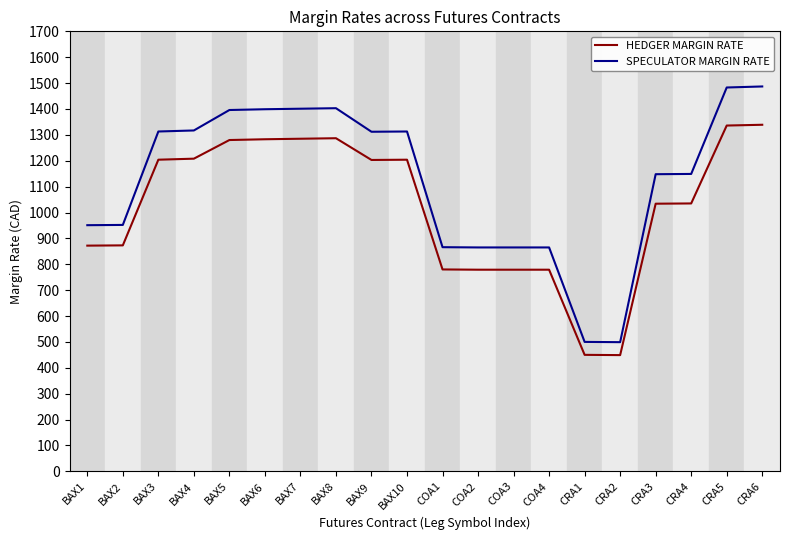

How many values in the HEDGER MARGIN RATE series are below 1203?

10